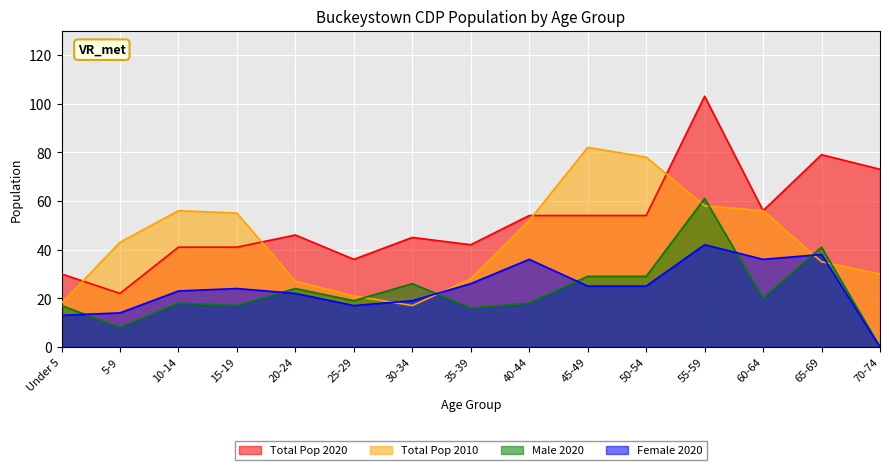

How many times do Total Pop 2010 and Male 2020 cross each other?

6